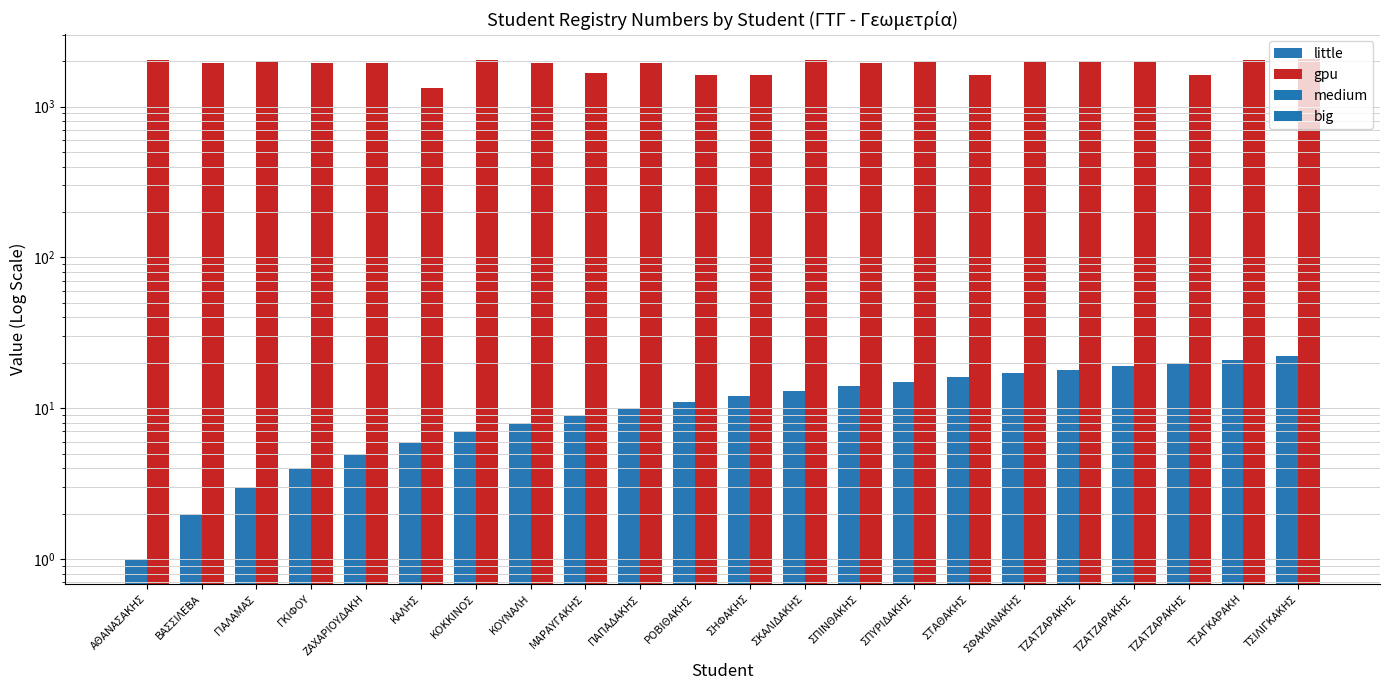

Reading left to right, extract all data points from this chart.

little: ΑΘΑΝΑΣΑΚΗΣ=1	ΒΑΣΣΙΛΕΒΑ=2	ΓΙΑΛΑΜΑΣ=3	ΓΚΙΦΟΥ=4	ΖΑΧΑΡΙΟΥΔΑΚΗ=5	ΚΑΛΗΣ=6	ΚΟΚΚΙΝΟΣ=7	ΚΟΥΝΑΛΗ=8	ΜΑΡΑΥΓΑΚΗΣ=9	ΠΑΠΑΔΑΚΗΣ=10	ΡΟΒΙΘΑΚΗΣ=11	ΣΗΦΑΚΗΣ=12	ΣΚΑΛΙΔΑΚΗΣ=13	ΣΠΙΝΘΑΚΗΣ=14	ΣΠΥΡΙΔΑΚΗΣ=15	ΣΤΑΘΑΚΗΣ=16	ΣΦΑΚΙΑΝΑΚΗΣ=17	ΤΖΑΤΖΑΡΑΚΗΣ=18	ΤΖΑΤΖΑΡΑΚΗΣ=19	ΤΖΑΤΖΑΡΑΚΗΣ=20	ΤΣΑΓΚΑΡΑΚΗ=21	ΤΣΙΛΙΓΚΑΚΗΣ=22
gpu: ΑΘΑΝΑΣΑΚΗΣ=2023	ΒΑΣΣΙΛΕΒΑ=1942	ΓΙΑΛΑΜΑΣ=2015	ΓΚΙΦΟΥ=1946	ΖΑΧΑΡΙΟΥΔΑΚΗ=1949	ΚΑΛΗΣ=1330	ΚΟΚΚΙΝΟΣ=2024	ΚΟΥΝΑΛΗ=1951	ΜΑΡΑΥΓΑΚΗΣ=1664	ΠΑΠΑΔΑΚΗΣ=1956	ΡΟΒΙΘΑΚΗΣ=1614	ΣΗΦΑΚΗΣ=1619	ΣΚΑΛΙΔΑΚΗΣ=2025	ΣΠΙΝΘΑΚΗΣ=1958	ΣΠΥΡΙΔΑΚΗΣ=1959	ΣΤΑΘΑΚΗΣ=1606	ΣΦΑΚΙΑΝΑΚΗΣ=1960	ΤΖΑΤΖΑΡΑΚΗΣ=1962	ΤΖΑΤΖΑΡΑΚΗΣ=1963	ΤΖΑΤΖΑΡΑΚΗΣ=1627	ΤΣΑΓΚΑΡΑΚΗ=2034	ΤΣΙΛΙΓΚΑΚΗΣ=2059